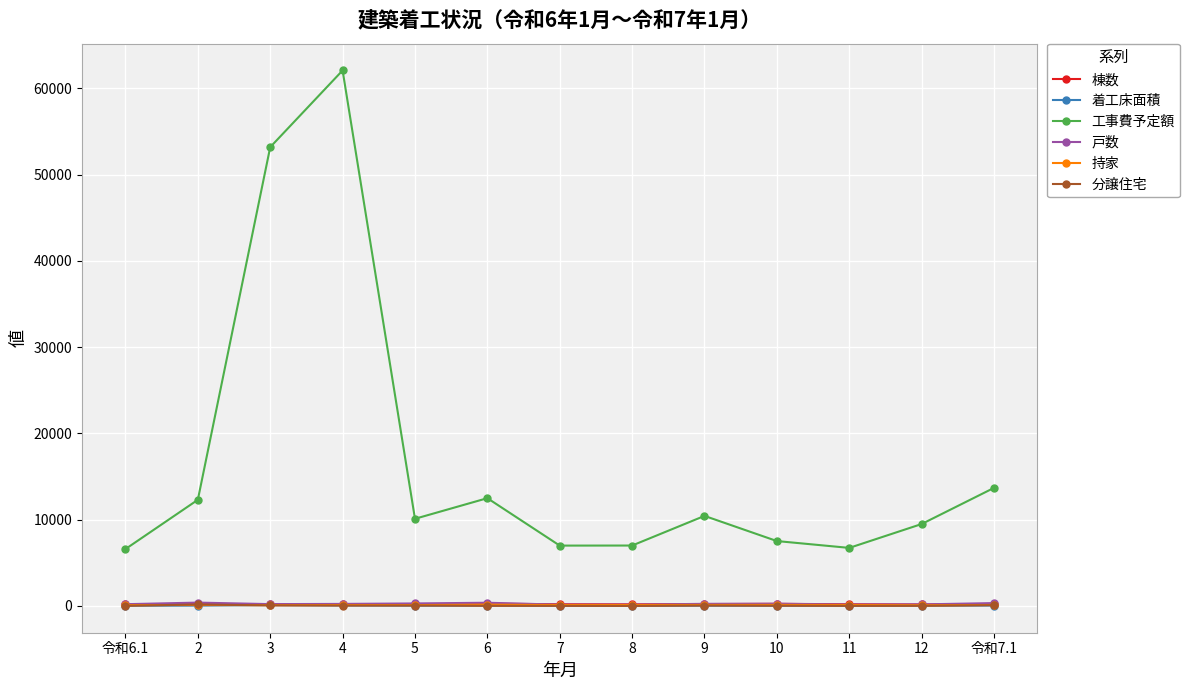

The value of 戸数 at 10 is 262. True or false?

True